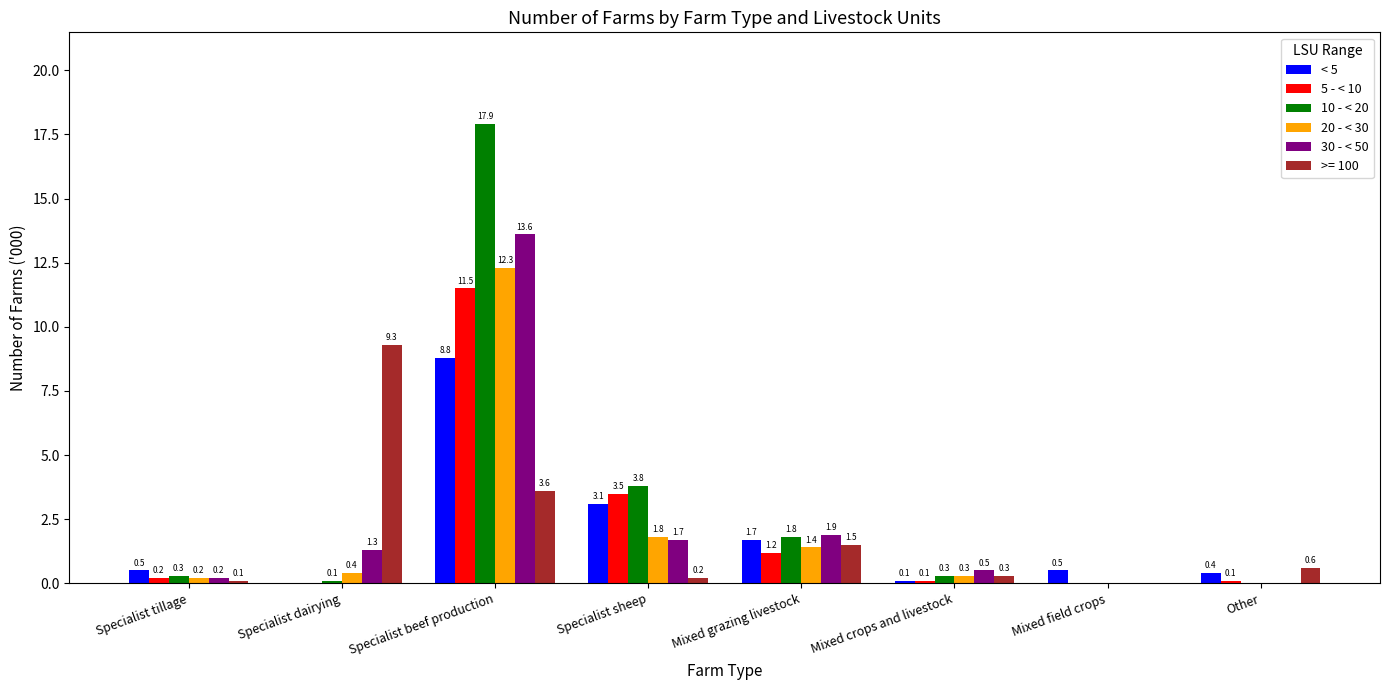

Which series changed the most between Specialist dairying and Other?

>= 100